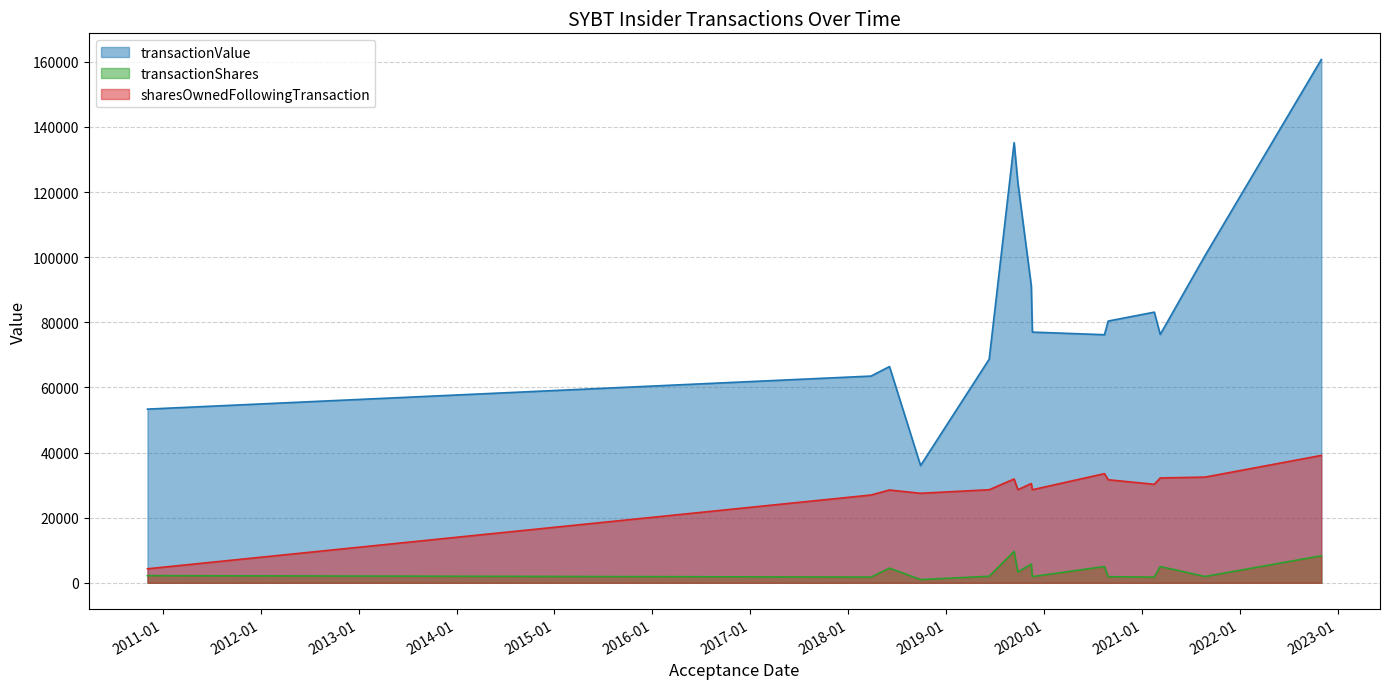

Which series has the widest spread of values?

transactionValue